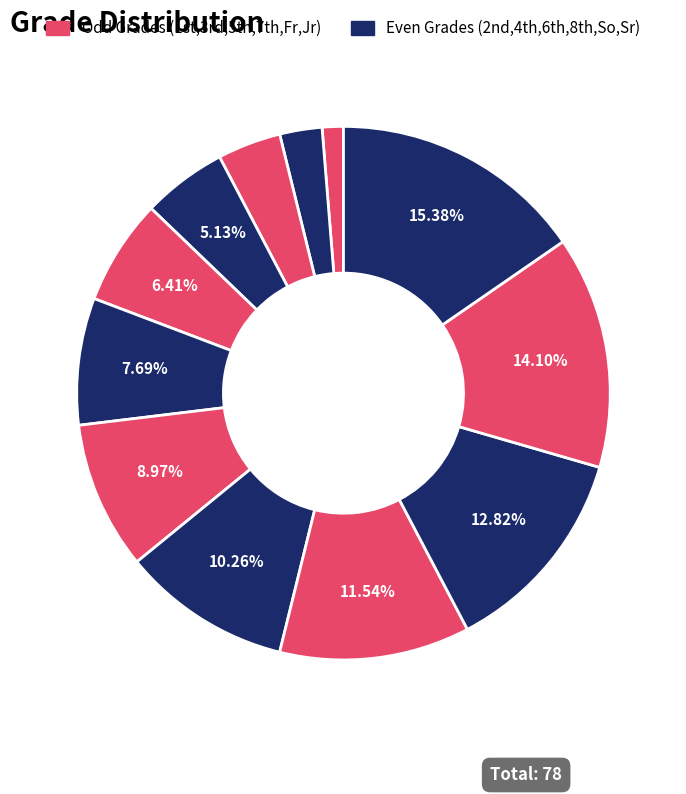

Rank the categories by value from highest to lowest.

Sr, Jr, So, Fr, 8th, 7th, 6th, 5th, 4th, 3rd, 2nd, 1st